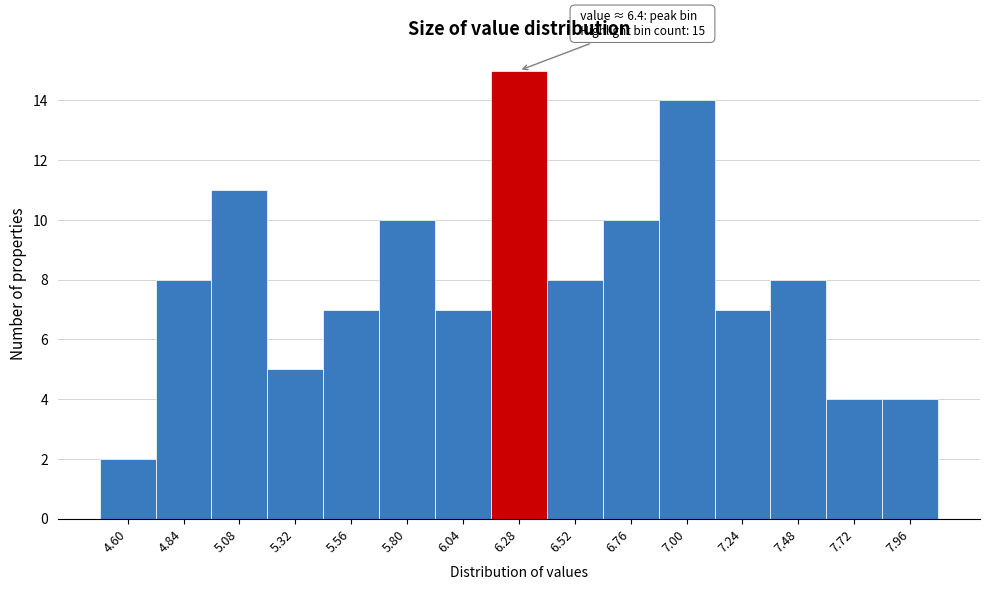

Reading right to left, what are all the values shown in this chart?

4	4	8	7	14	10	8	15	7	10	7	5	11	8	2